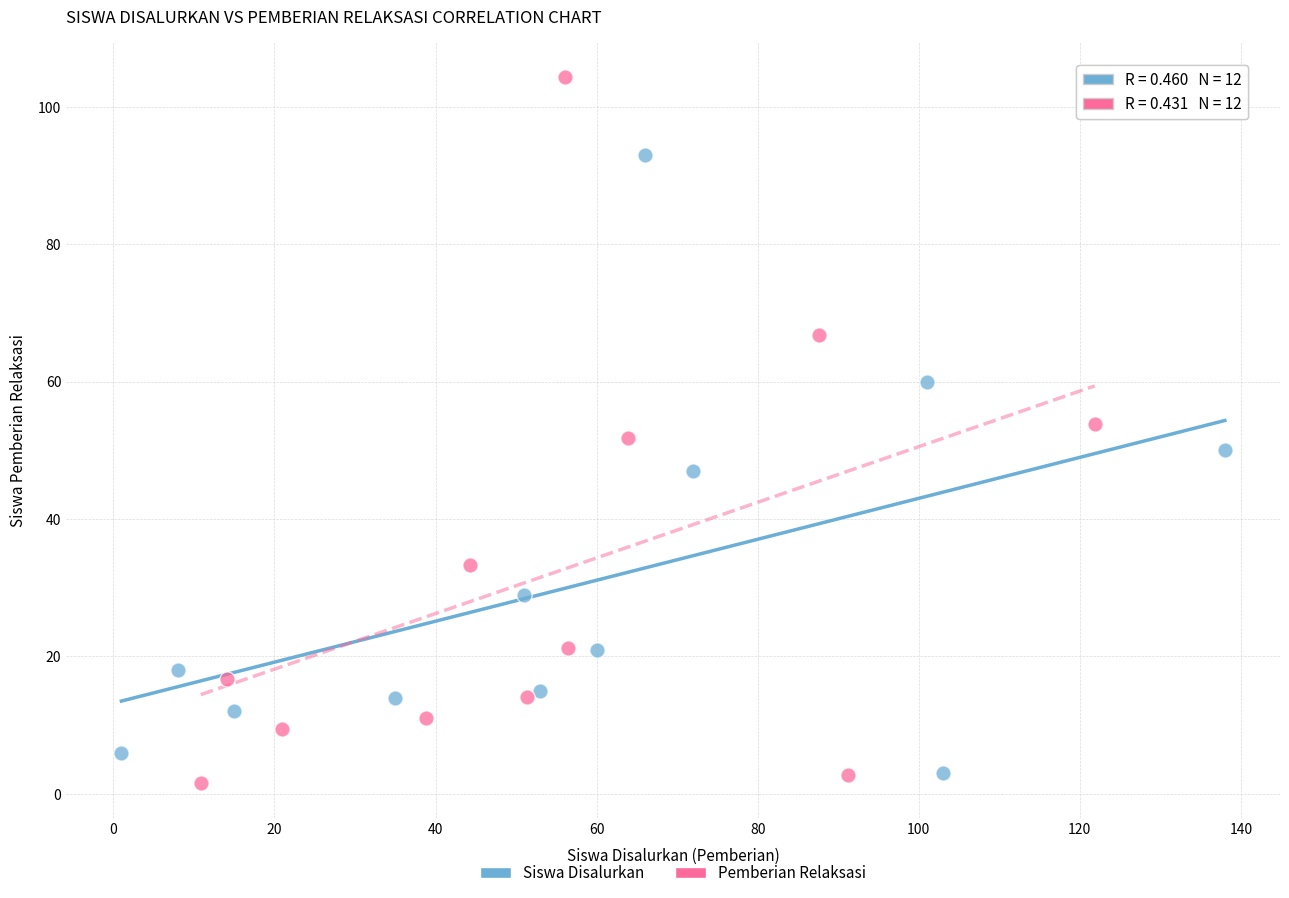

Which series reaches the minimum Y coordinate?

Pemberian Relaksasi